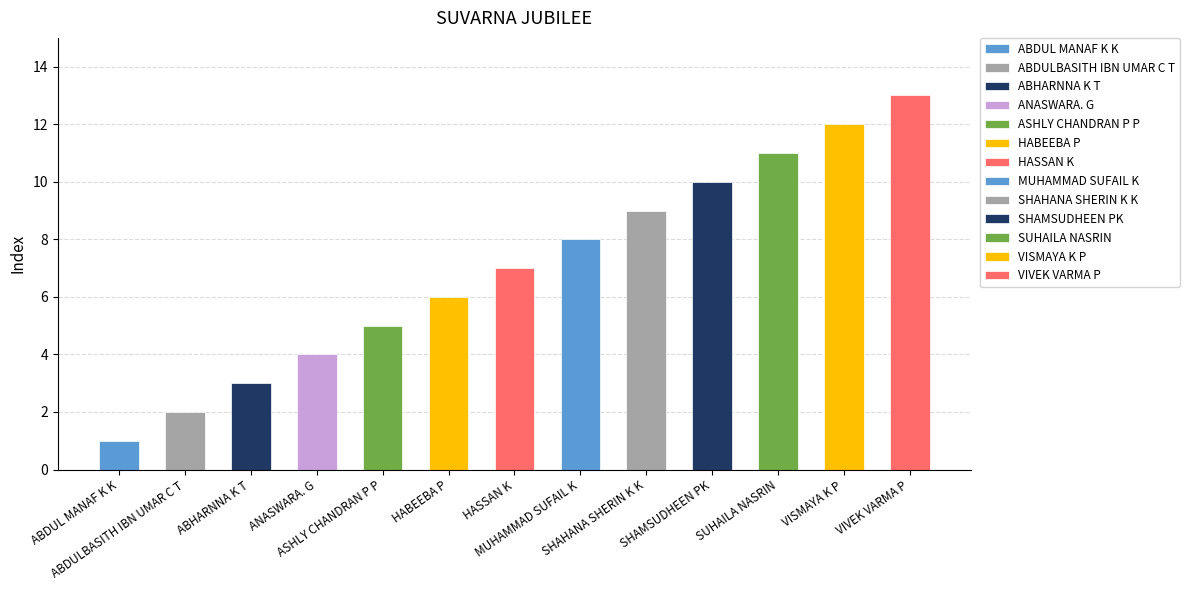

What is the greatest value displayed?

13